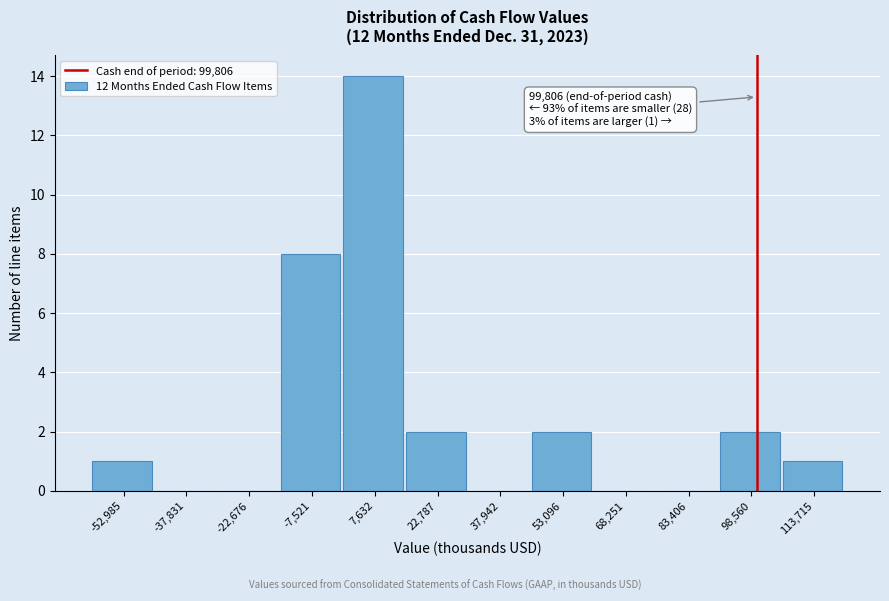

Over which range of the x-axis is the bar tallest?

0 to 16000